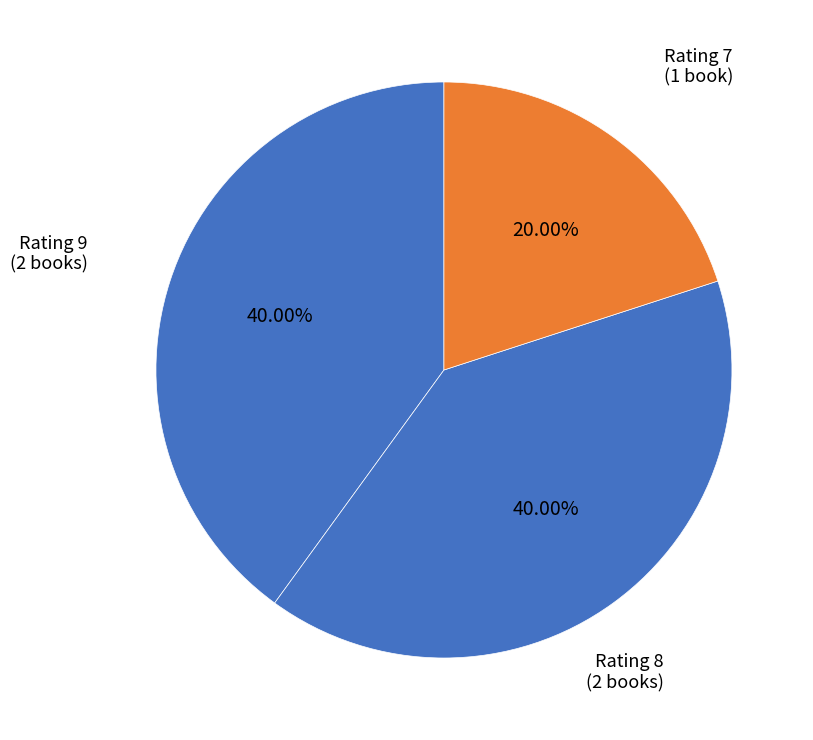

Count the number of slices in the pie.

3